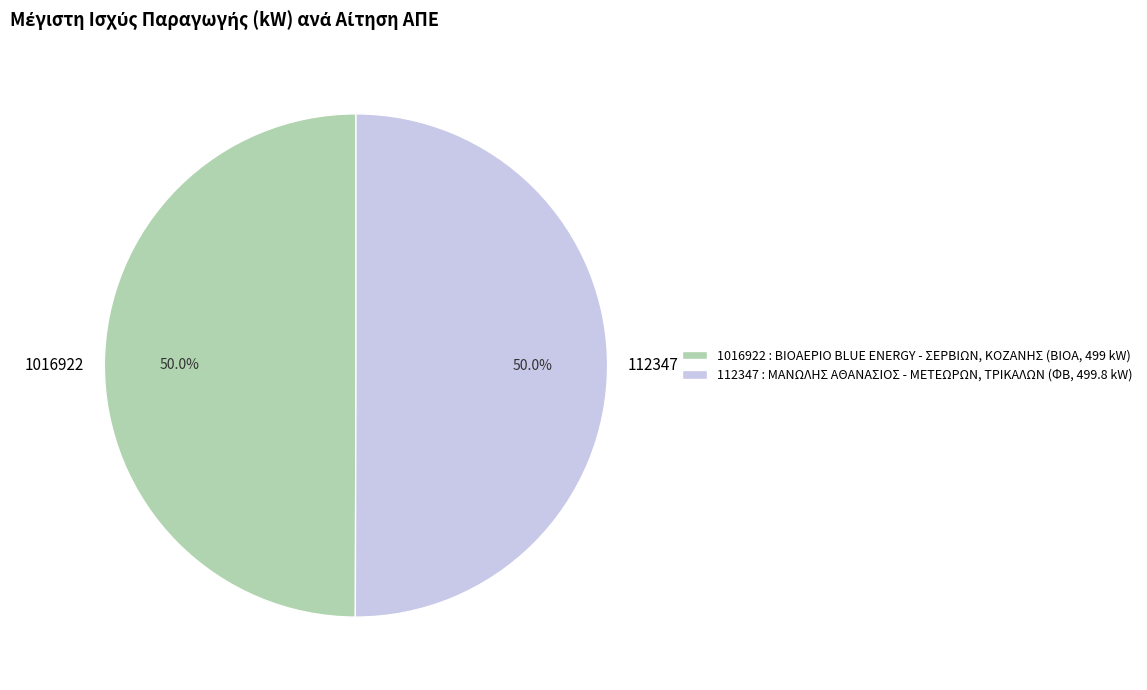

How many segments does this pie chart have?

2